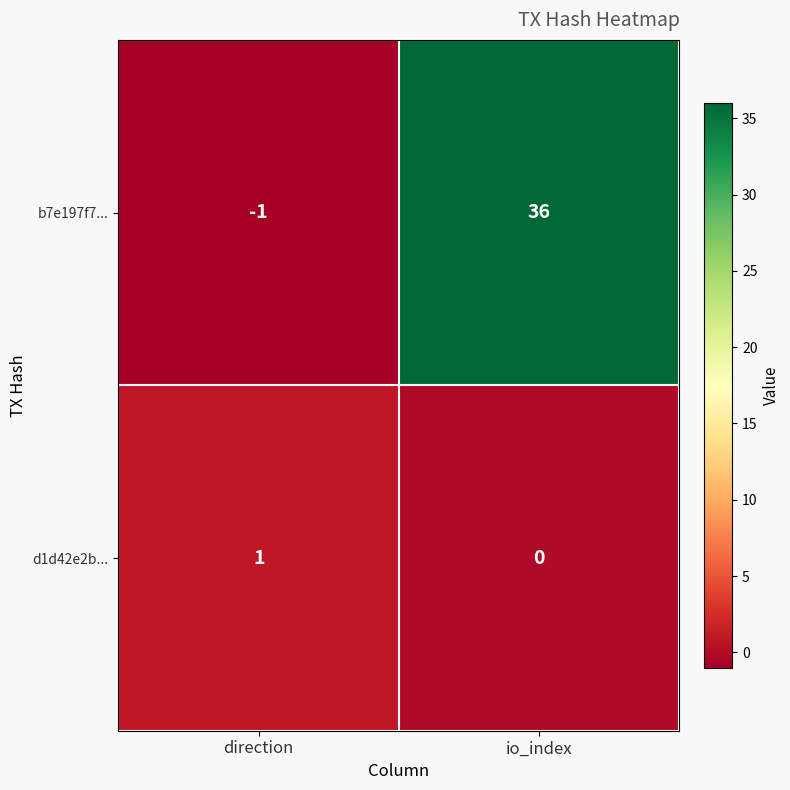

Rank the series by their average value, from highest to lowest.

b7e197f7..., d1d42e2b...